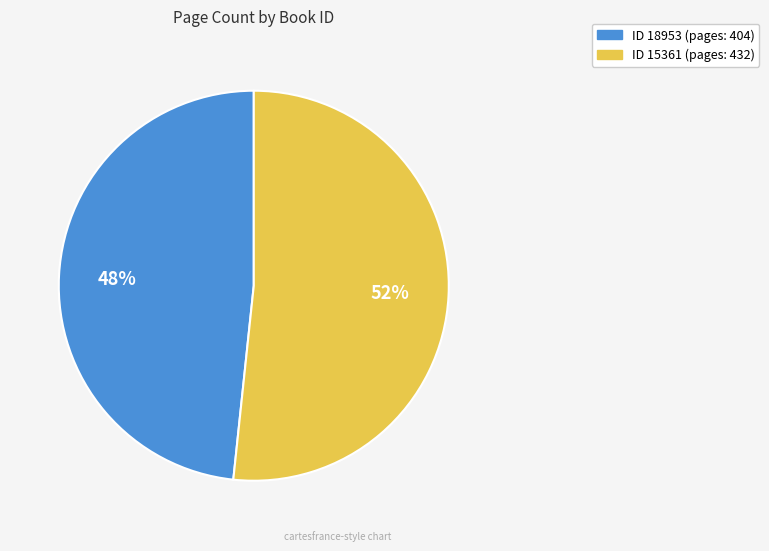

How many segments does this pie chart have?

2